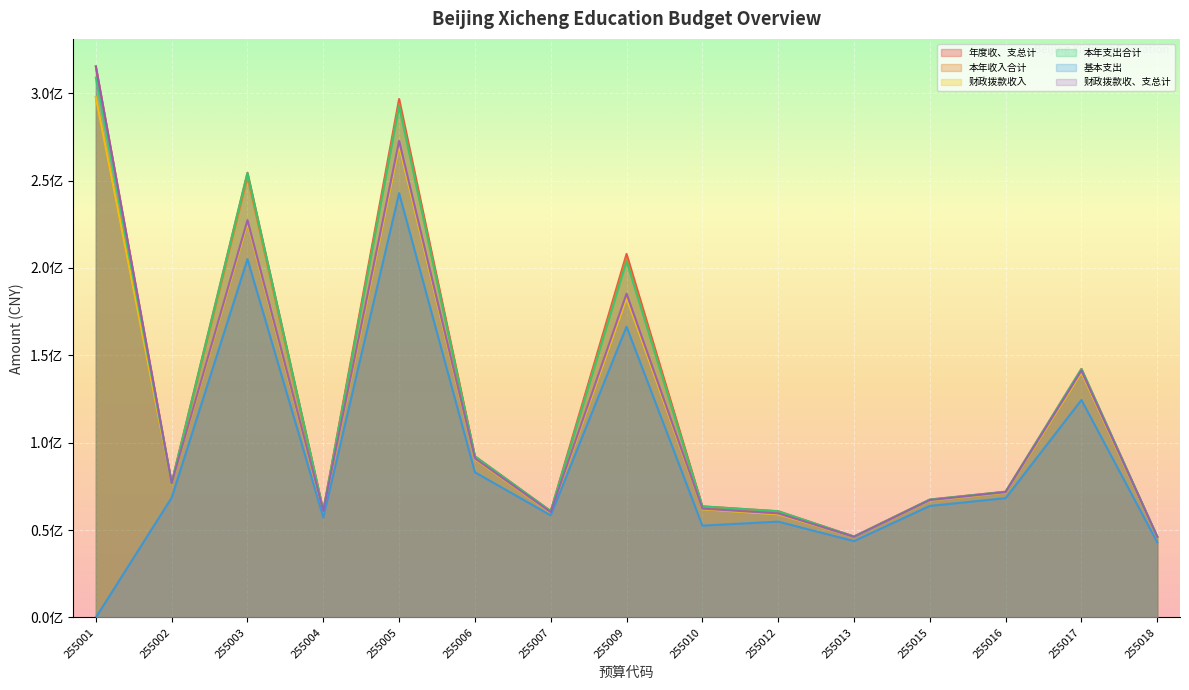

True or false: 基本支出 has a value of 256656743.8 at 255009.

False